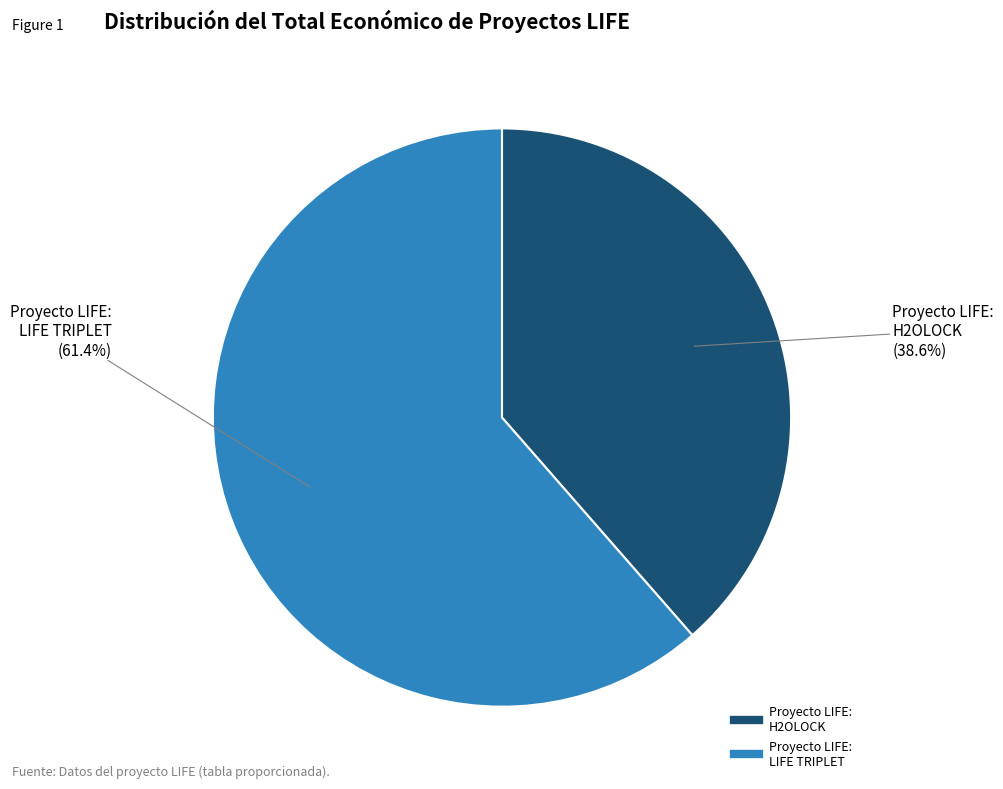

Rank the categories by value from lowest to highest.

Proyecto LIFE: H2OLOCK, Proyecto LIFE: LIFE TRIPLET